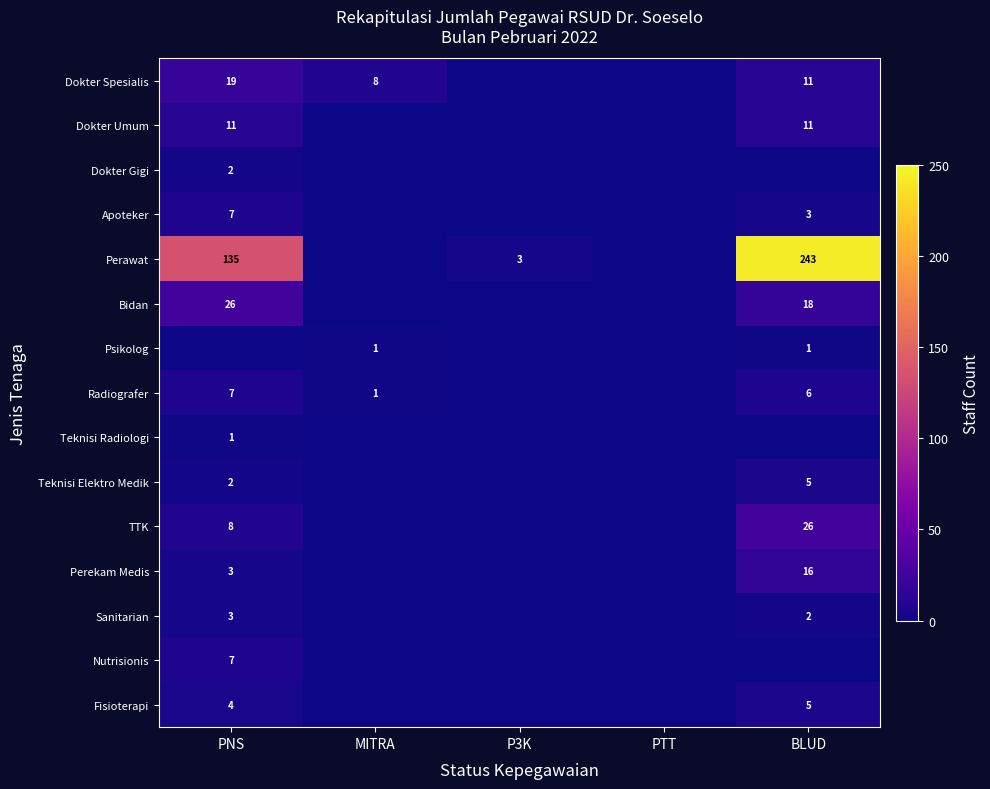

Is it true that Perekam Medis equals 3 at PNS?

True